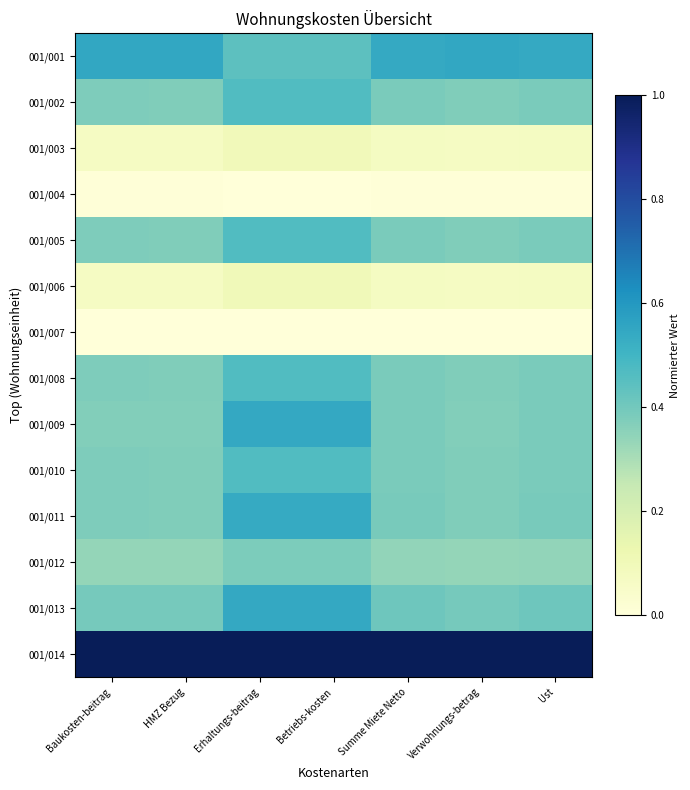

Reading left to right, extract all data points from this chart.

001/001: Baukosten-beitrag=0.5	HMZ Bezug=0.5	Erhaltungs-beitrag=0.4	Betriebs-kosten=0.4	Summe Miete Netto=0.5	Verwohnungs-betrag=0.6	Ust=0.5
001/002: Baukosten-beitrag=0.4	HMZ Bezug=0.4	Erhaltungs-beitrag=0.5	Betriebs-kosten=0.5	Summe Miete Netto=0.4	Verwohnungs-betrag=0.4	Ust=0.4
001/003: Baukosten-beitrag=0.1	HMZ Bezug=0.1	Erhaltungs-beitrag=0.1	Betriebs-kosten=0.1	Summe Miete Netto=0.1	Verwohnungs-betrag=0.1	Ust=0.1
001/004: Baukosten-beitrag=0.0	HMZ Bezug=0.0	Erhaltungs-beitrag=0.0	Betriebs-kosten=0.0	Summe Miete Netto=0.0	Verwohnungs-betrag=0.0	Ust=0.0
001/005: Baukosten-beitrag=0.4	HMZ Bezug=0.4	Erhaltungs-beitrag=0.5	Betriebs-kosten=0.5	Summe Miete Netto=0.4	Verwohnungs-betrag=0.4	Ust=0.4
001/006: Baukosten-beitrag=0.1	HMZ Bezug=0.1	Erhaltungs-beitrag=0.1	Betriebs-kosten=0.1	Summe Miete Netto=0.1	Verwohnungs-betrag=0.1	Ust=0.1
001/007: Baukosten-beitrag=0.0	HMZ Bezug=0.0	Erhaltungs-beitrag=0.0	Betriebs-kosten=0.0	Summe Miete Netto=0.0	Verwohnungs-betrag=0.0	Ust=0.0
001/008: Baukosten-beitrag=0.4	HMZ Bezug=0.4	Erhaltungs-beitrag=0.5	Betriebs-kosten=0.5	Summe Miete Netto=0.4	Verwohnungs-betrag=0.4	Ust=0.4
001/009: Baukosten-beitrag=0.4	HMZ Bezug=0.4	Erhaltungs-beitrag=0.5	Betriebs-kosten=0.5	Summe Miete Netto=0.4	Verwohnungs-betrag=0.4	Ust=0.4
001/010: Baukosten-beitrag=0.4	HMZ Bezug=0.4	Erhaltungs-beitrag=0.5	Betriebs-kosten=0.5	Summe Miete Netto=0.4	Verwohnungs-betrag=0.4	Ust=0.4
001/011: Baukosten-beitrag=0.4	HMZ Bezug=0.4	Erhaltungs-beitrag=0.5	Betriebs-kosten=0.5	Summe Miete Netto=0.4	Verwohnungs-betrag=0.4	Ust=0.4
001/012: Baukosten-beitrag=0.3	HMZ Bezug=0.3	Erhaltungs-beitrag=0.4	Betriebs-kosten=0.4	Summe Miete Netto=0.3	Verwohnungs-betrag=0.3	Ust=0.3
001/013: Baukosten-beitrag=0.4	HMZ Bezug=0.4	Erhaltungs-beitrag=0.5	Betriebs-kosten=0.5	Summe Miete Netto=0.4	Verwohnungs-betrag=0.4	Ust=0.4
001/014: Baukosten-beitrag=1.0	HMZ Bezug=1.0	Erhaltungs-beitrag=1.0	Betriebs-kosten=1.0	Summe Miete Netto=1.0	Verwohnungs-betrag=1.0	Ust=1.0